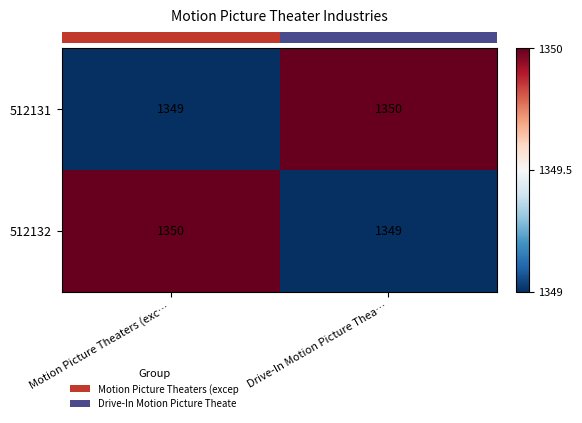

True or false: 512132 has a value of 1800 at Motion Picture Theaters (exc….

False